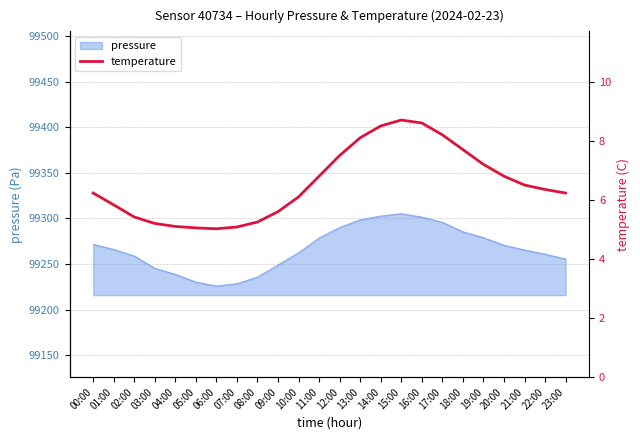

The value of pressure at 21:00 is 99265.3. True or false?

True